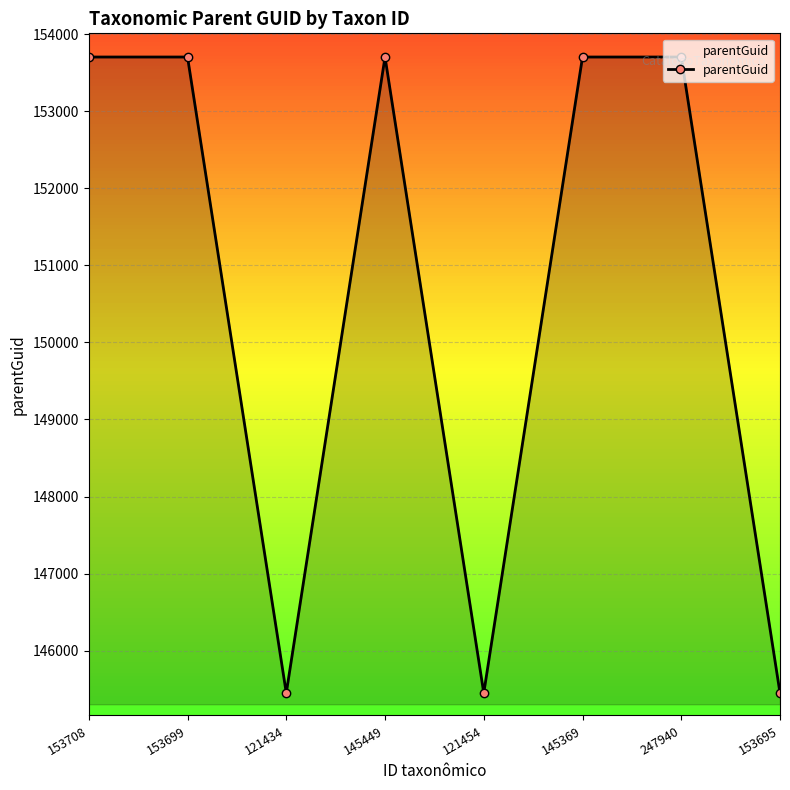

How many values are between 145449 and 153705?

8